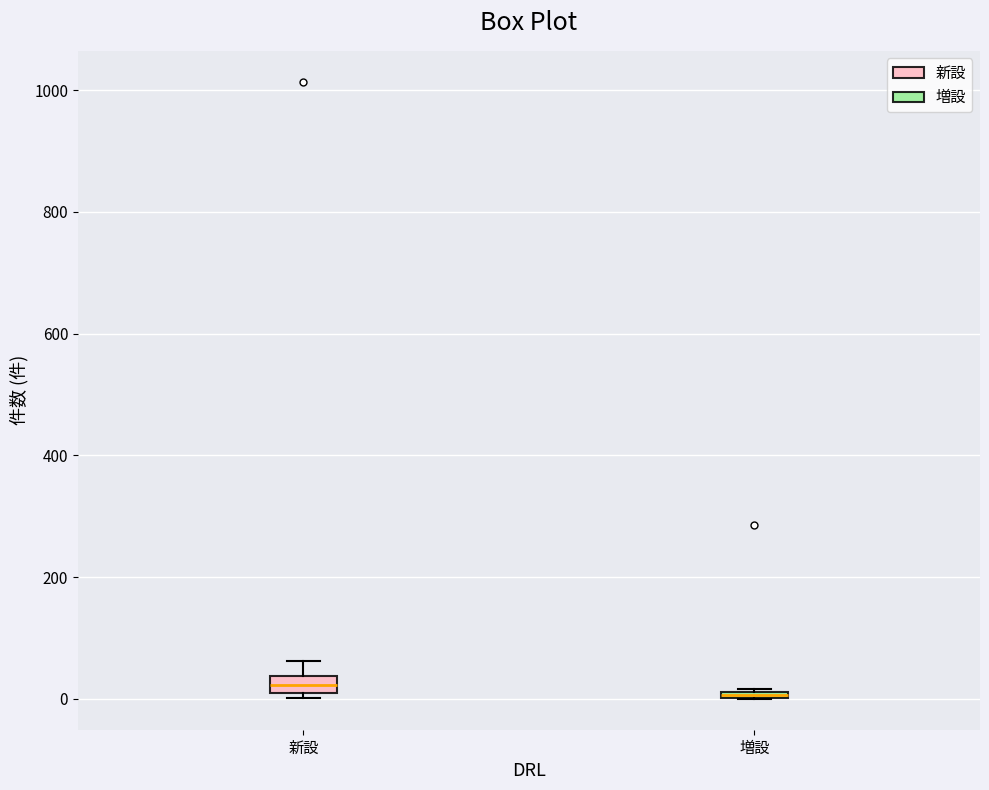

Which box is the tallest, from its lower edge to its upper edge?

新設